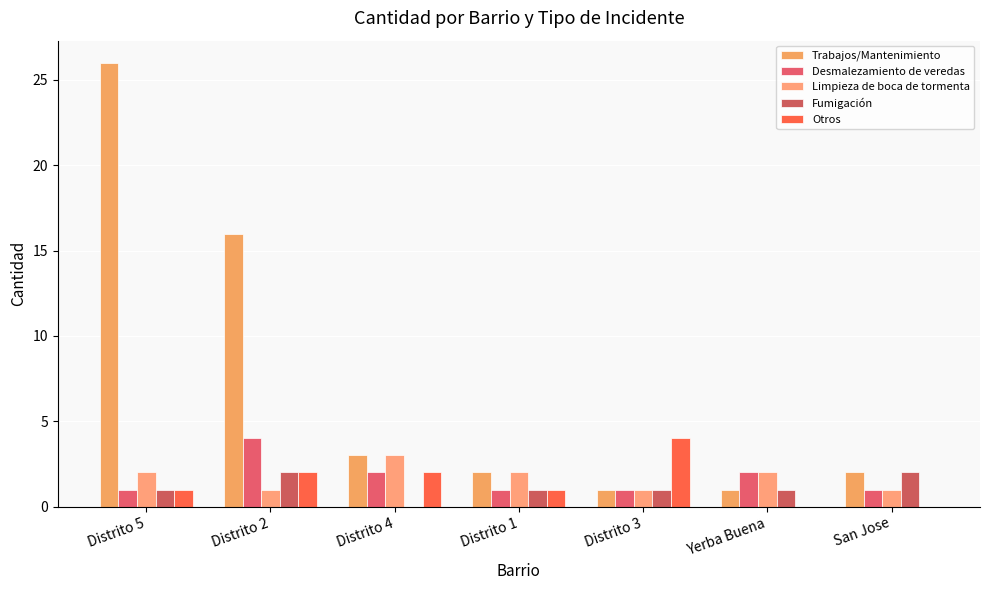

Count the Limpieza de boca de tormenta values in the range 1 to 2.

6